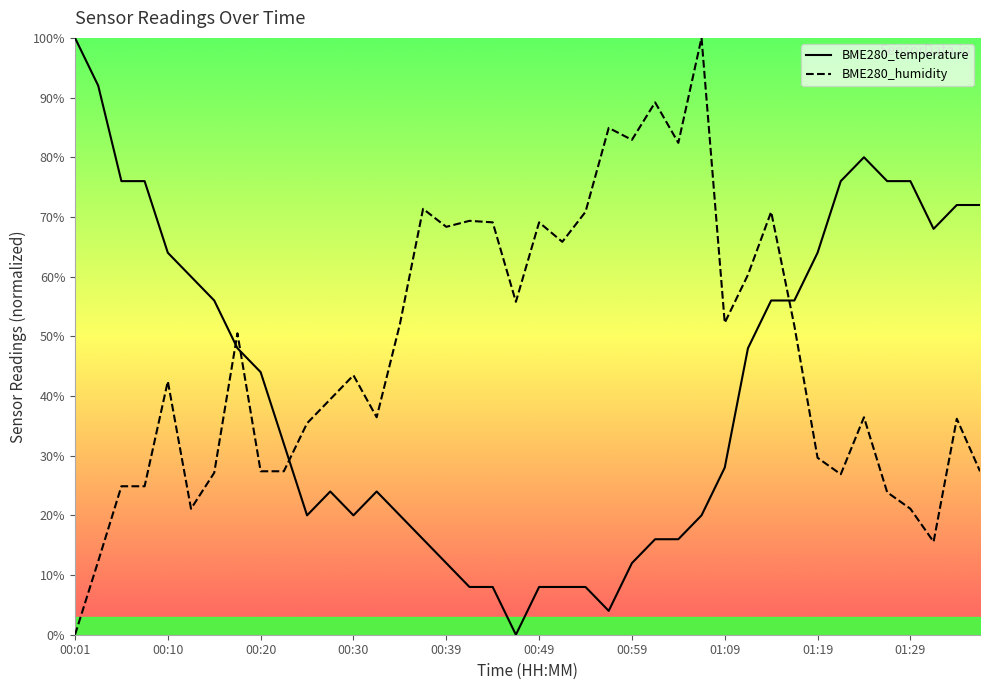

List the labels in order of BME280_humidity value, smallest first.

00:01, 00:03, 01:32, 00:13, 01:29, 01:27, 00:05, 00:08, 01:22, 00:15, 00:20, 00:22, 01:37, 01:19, 00:25, 01:34, 00:32, 01:24, 00:27, 00:10, 00:30, 00:18, 01:16, 00:35, 01:09, 00:47, 01:11, 00:52, 00:39, 00:44, 00:49, 00:42, 00:54, 01:14, 00:37, 01:04, 00:59, 00:57, 01:01, 01:06